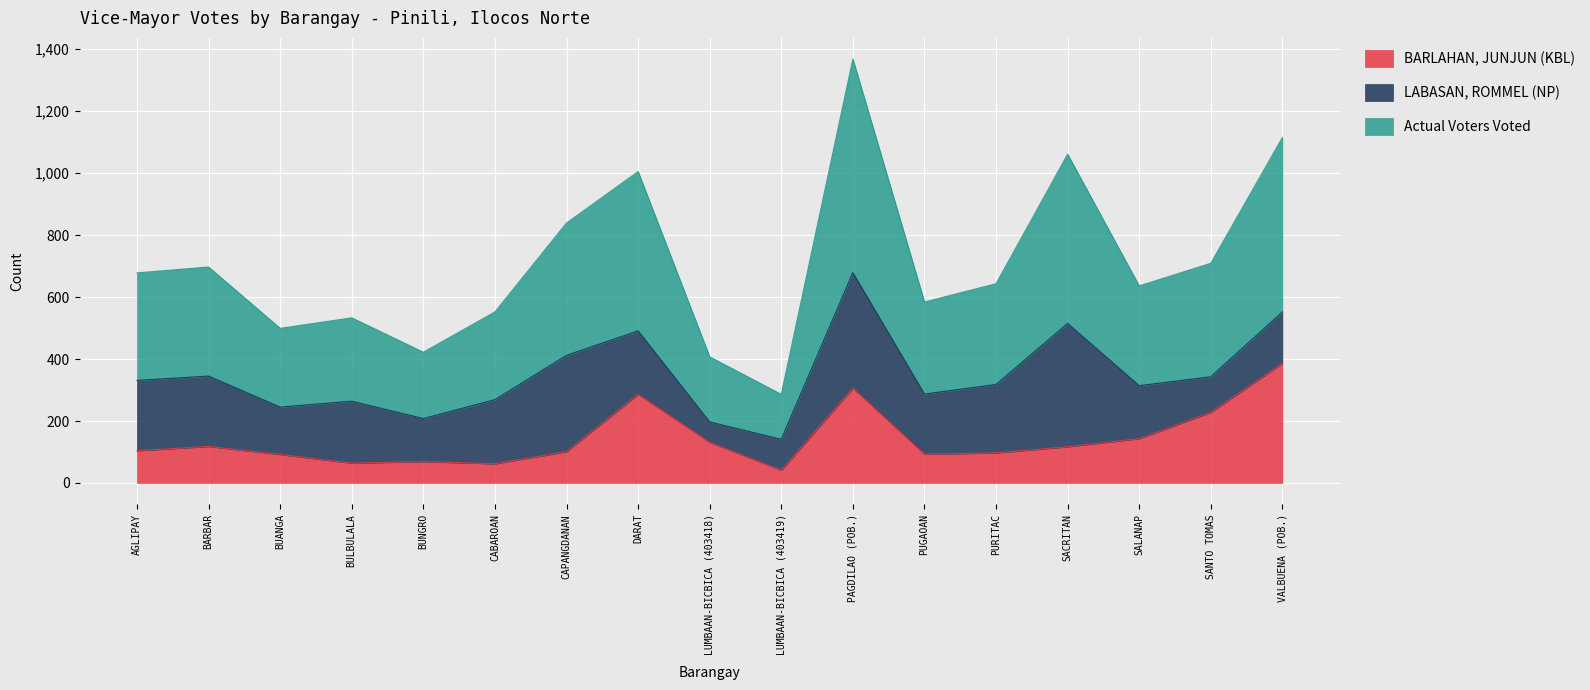

At which category does BARLAHAN, JUNJUN (KBL) reach its first local valley?

BULBULALA